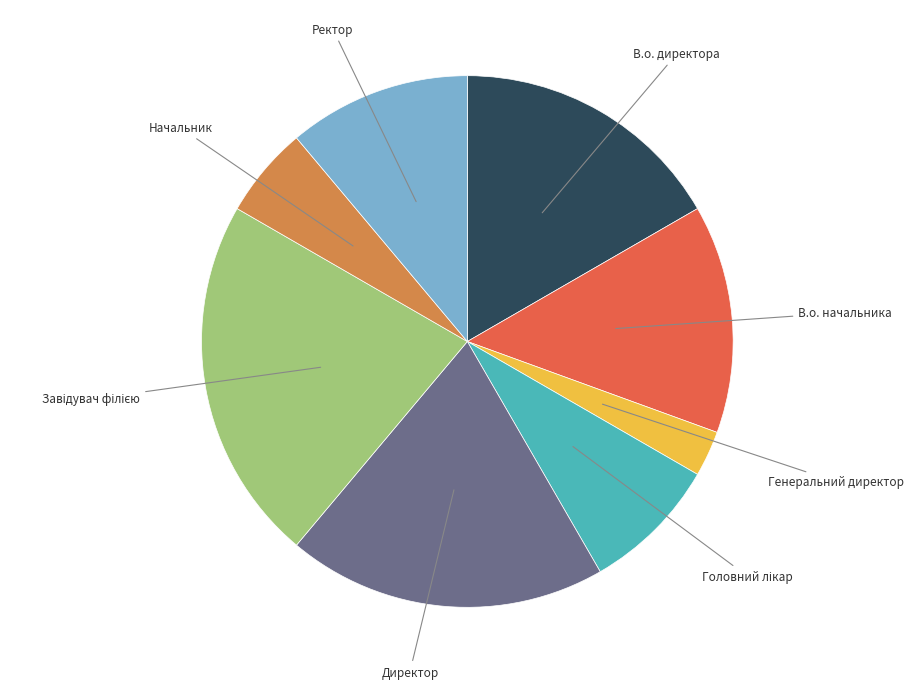

Is there any slice that represents more than half of the pie?

No